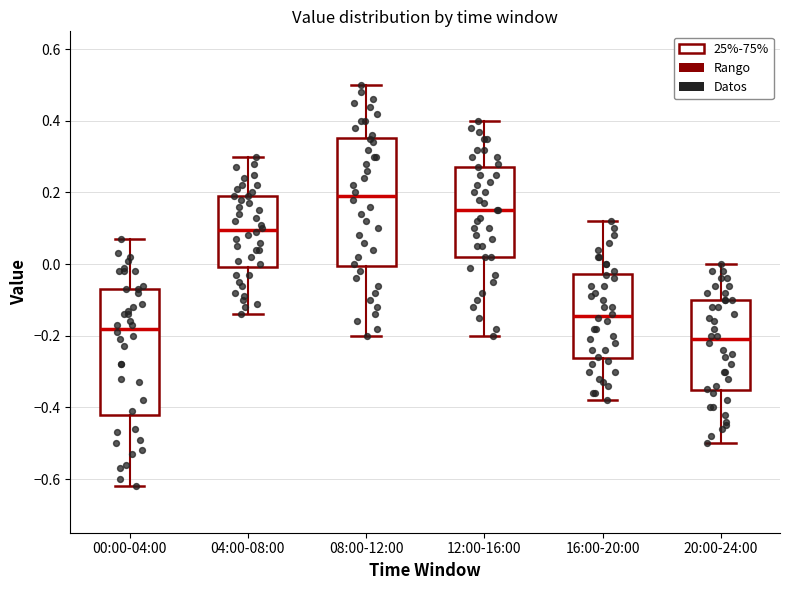

Which box has the highest median line?

08:00-12:00